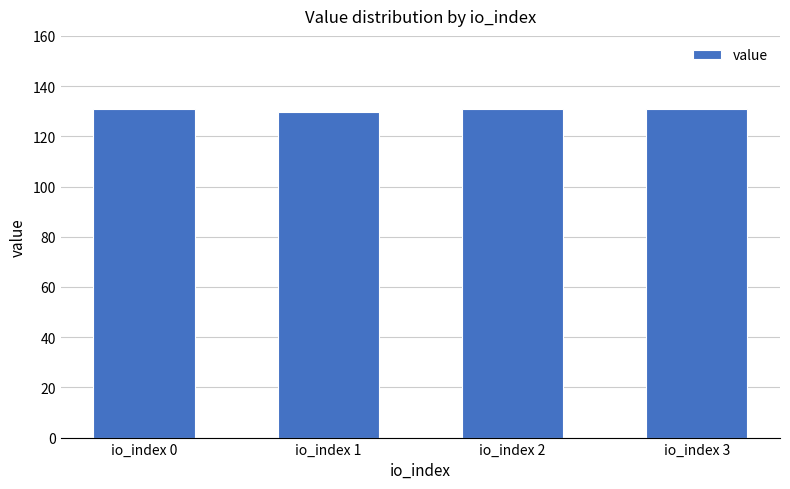

What is the value of the 2nd bar from the left?

129.8